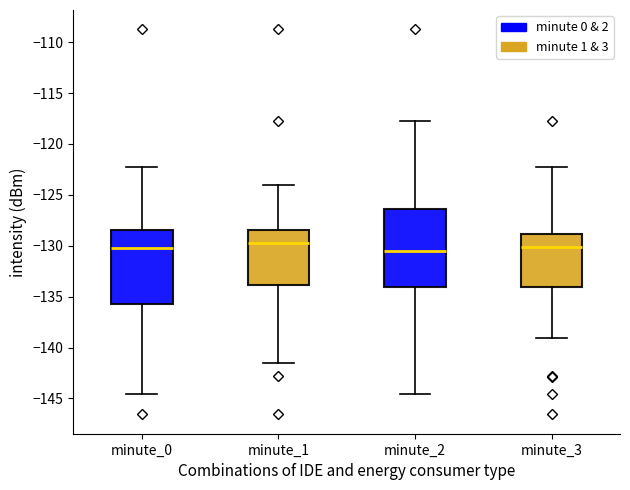

Reading left to right, read every box against the y-axis: the position of its median line, the range the box covers, and the ends of its whiskers. The values are not printed on the chart, so give them approximately, as read against the axis.

minute_0: median -130.0, box -135.5 to -128.5, whiskers -144.5 to -122.5
minute_1: median -130.0, box -134.0 to -128.5, whiskers -141.5 to -124.0
minute_2: median -130.5, box -134.0 to -126.5, whiskers -144.5 to -118.0
minute_3: median -130.0, box -134.0 to -129.0, whiskers -139.0 to -122.5